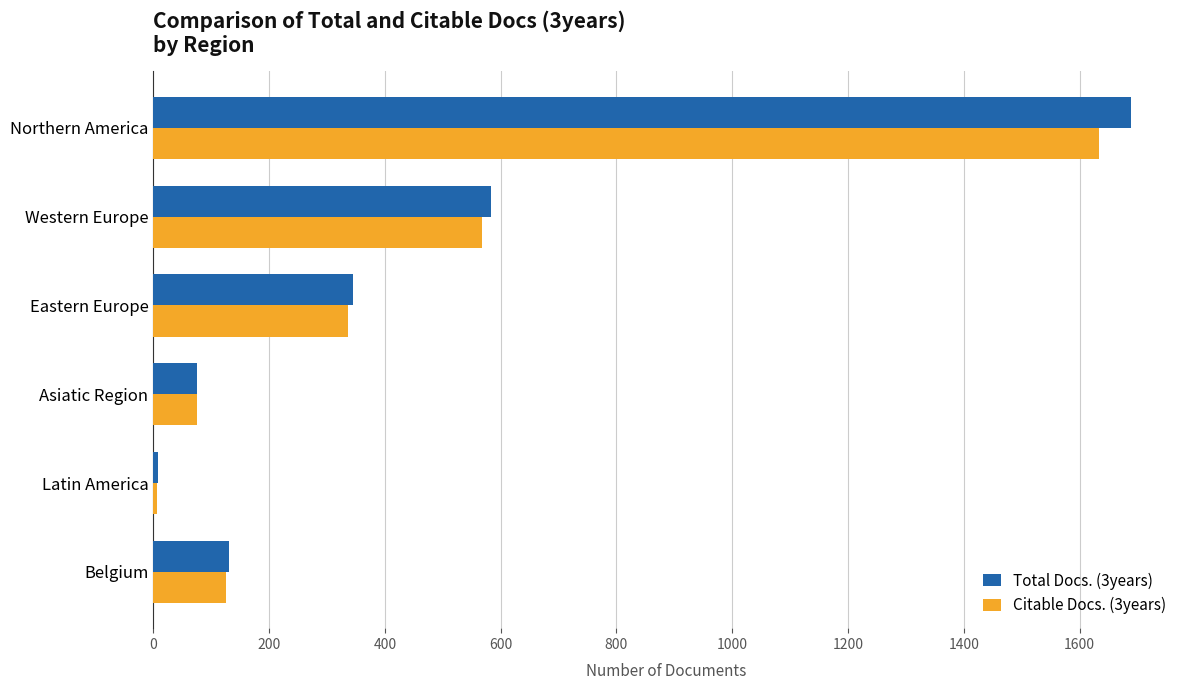

Between Northern America and Belgium, which series saw the biggest shift?

Total Docs. (3years)